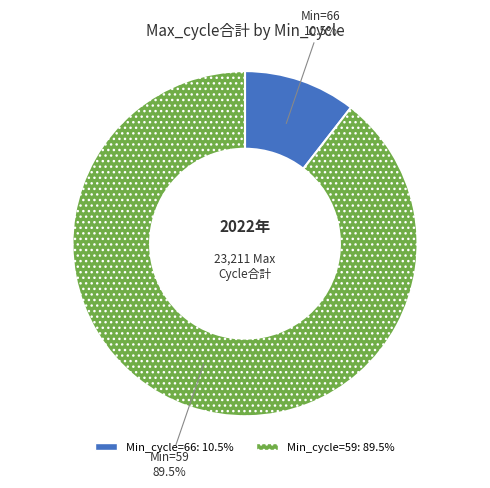

Does any single category account for the majority?

Yes